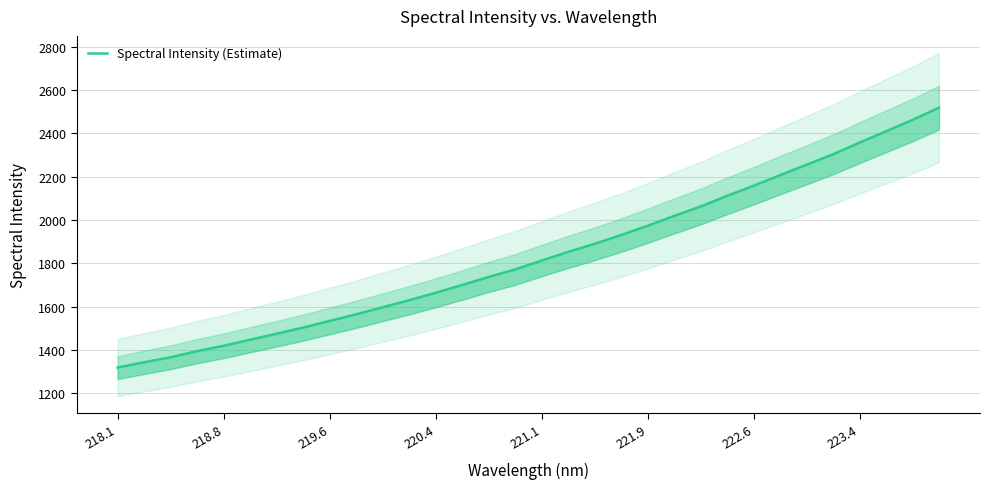

True or false: there are more than 0 points higher than both neighbors.

False